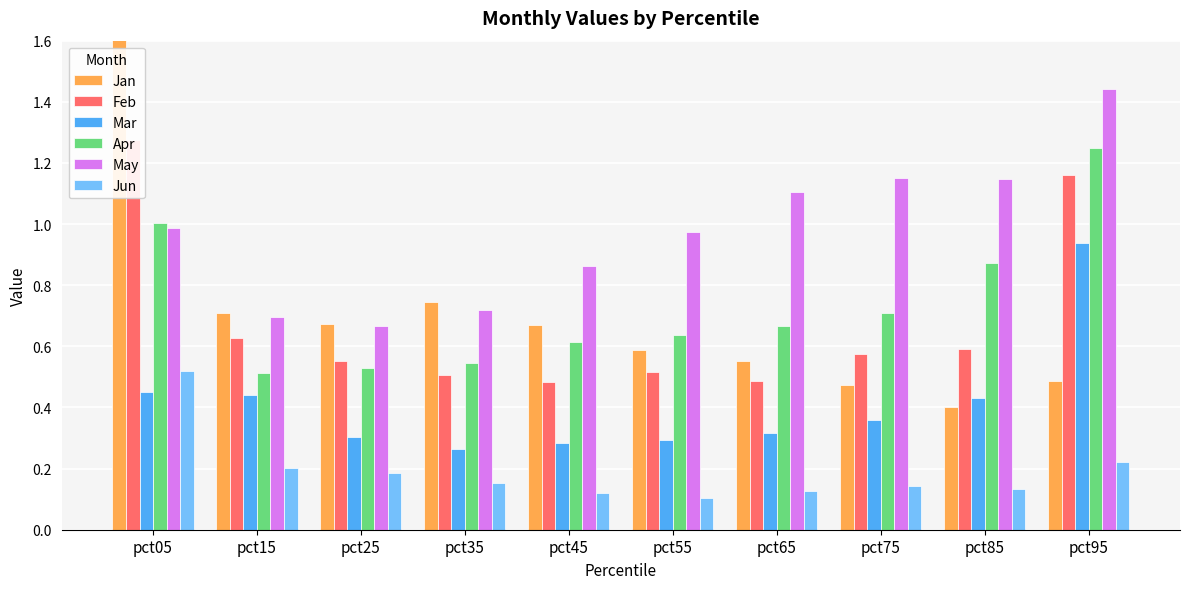

Between pct45 and pct65, which series saw the biggest shift?

May